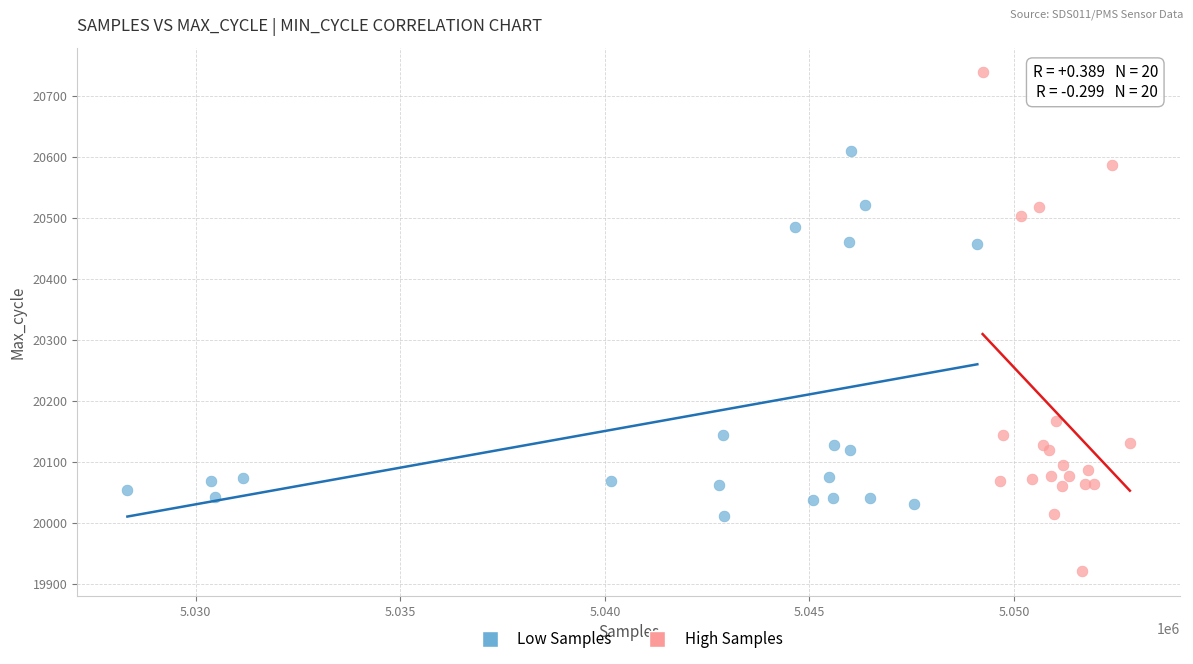

Which series contains the lowest Y value?

High Samples